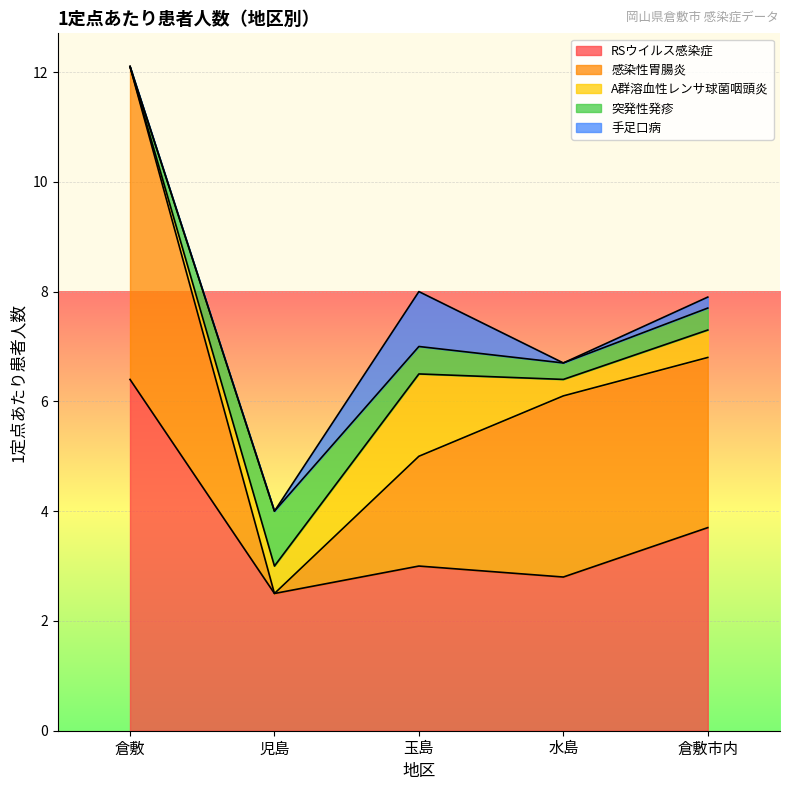

Which series changed the most between 倉敷 and 児島?

感染性胃腸炎